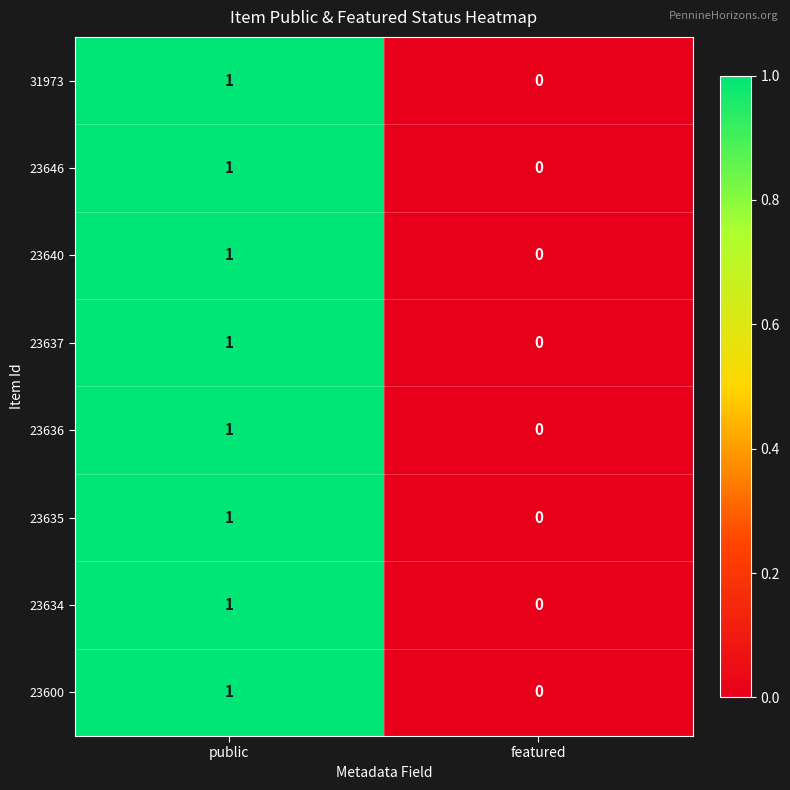

At which label is 23640 closest to 0?

featured